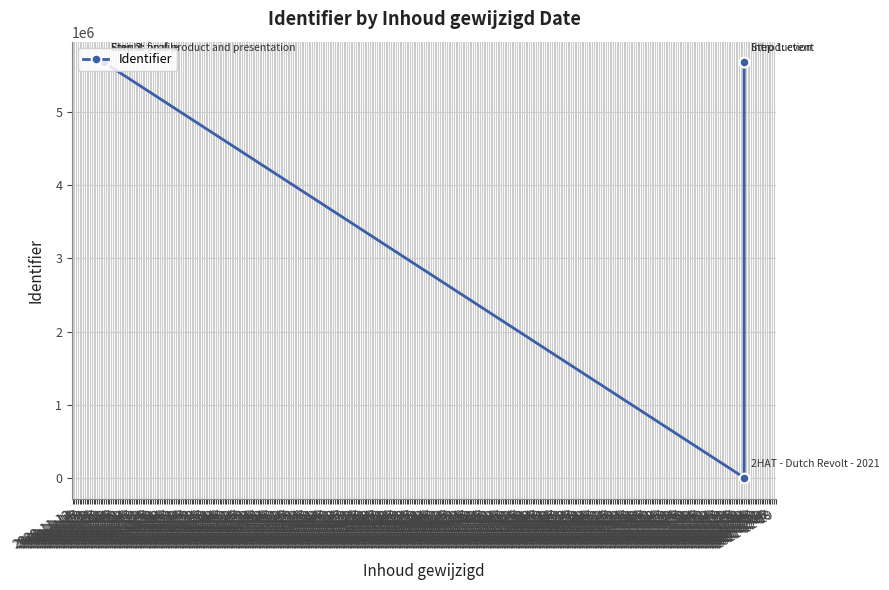

True or false: the data has more than 0 interior local peaks.

True